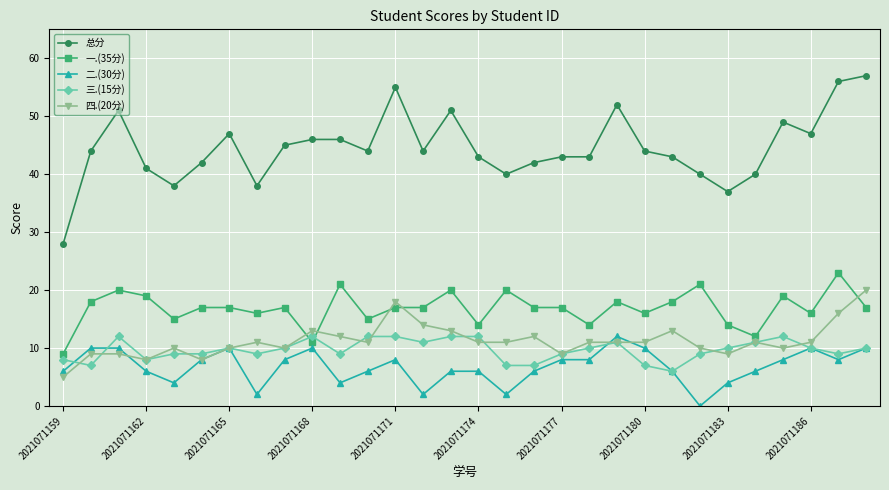

Which series has the widest spread of values?

总分